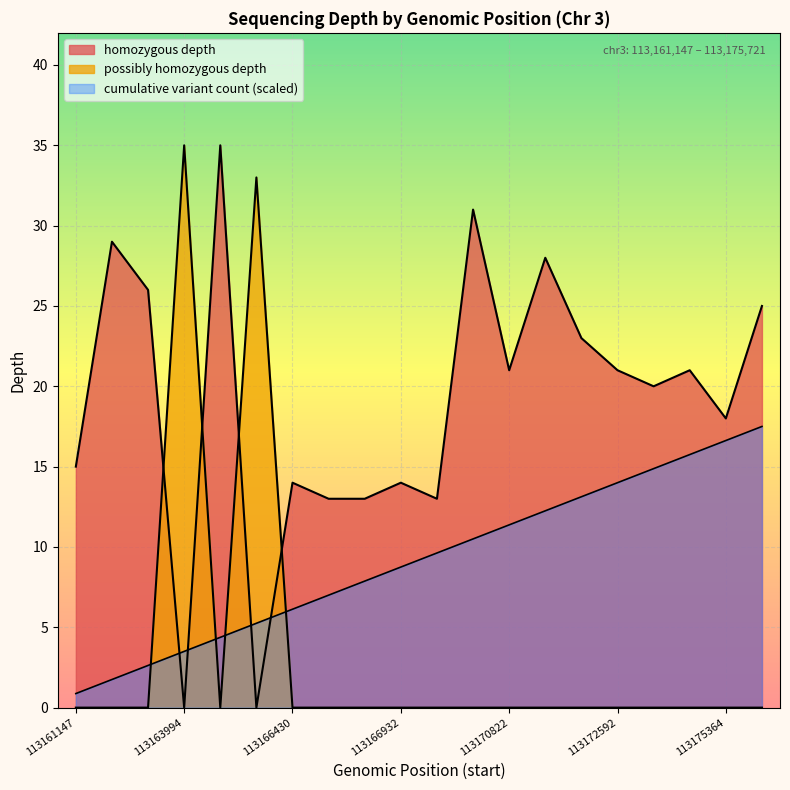

The chart shows a value of 5.2 at 113164441. True or false?

True